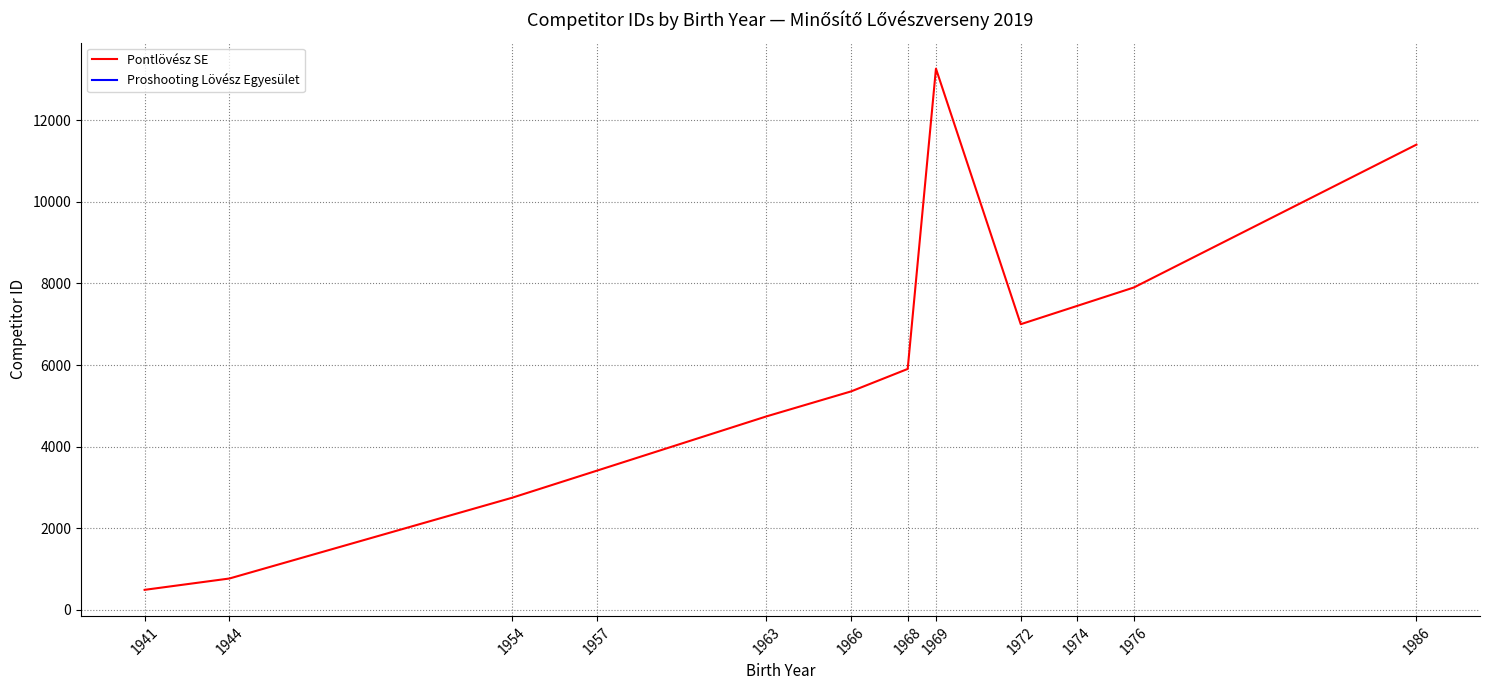

The value at 1969 is 13268.5. True or false?

True